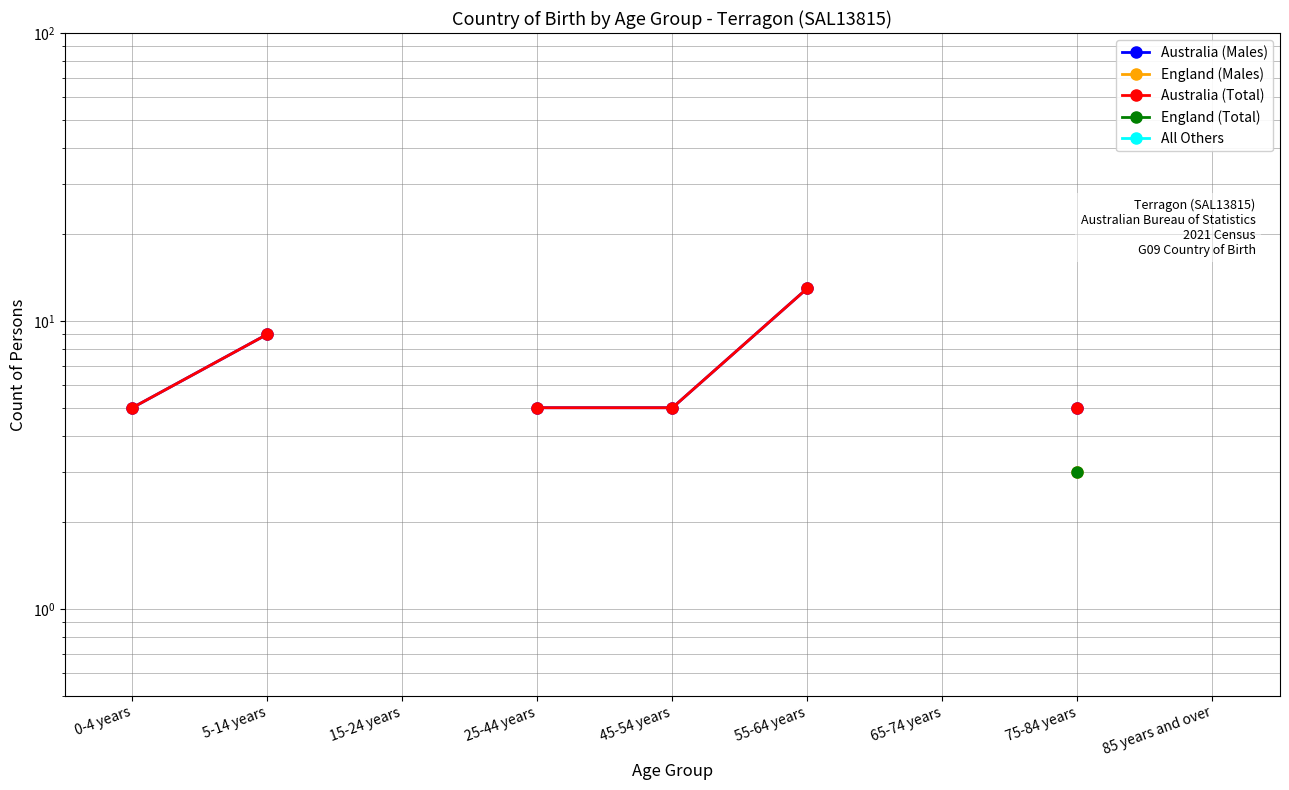

Which label corresponds to the largest value in the chart?

55-64 years